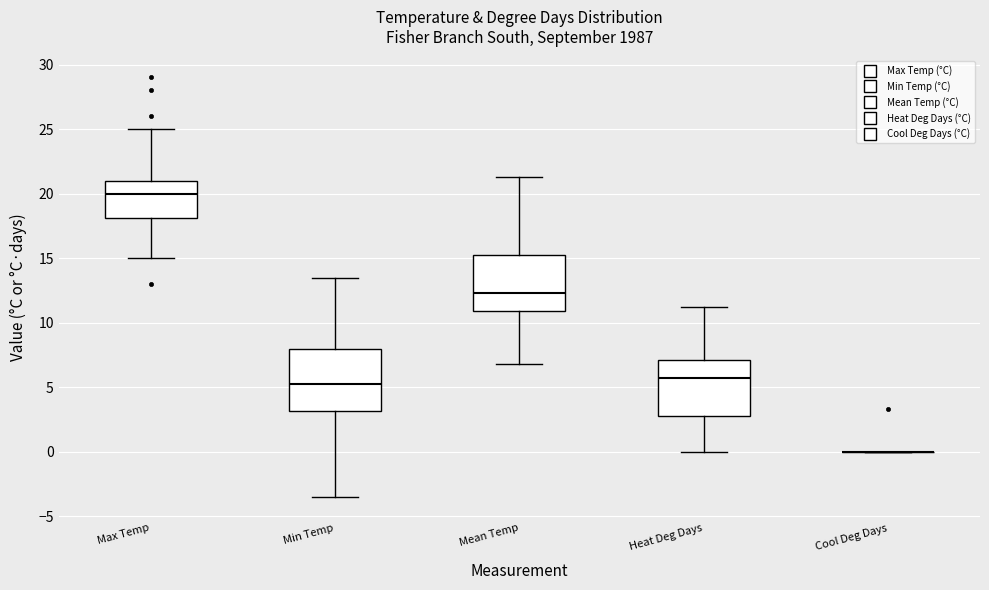

Reading left to right, transcribe this box plot: for each box, give where its median line is, the range the box spans, and where its two whiskers end, as read against the y-axis. The values are not printed on the chart, so give them approximately, as read against the axis.

Max Temp: median 20.0, box 18.0 to 21.0, whiskers 15.0 to 25.0
Min Temp: median 5.5, box 3.0 to 8.0, whiskers -3.5 to 13.5
Mean Temp: median 12.5, box 11.0 to 15.0, whiskers 7.0 to 21.5
Heat Deg Days: median 5.5, box 3.0 to 7.0, whiskers 0.0 to 11.0
Cool Deg Days: box collapsed to a line at 0.0, whiskers 0.0 to 0.0